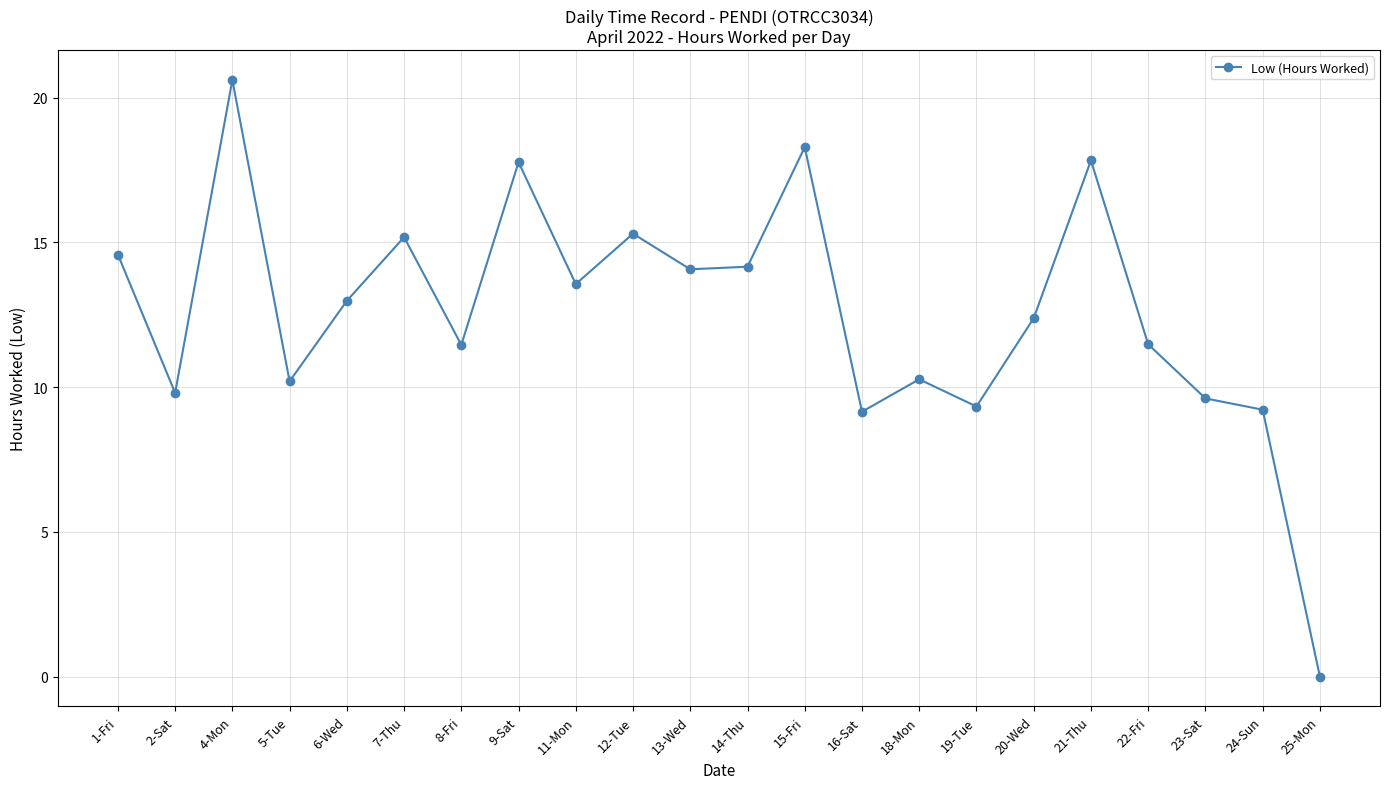

What is the label of the 12th point from the right?

13-Wed